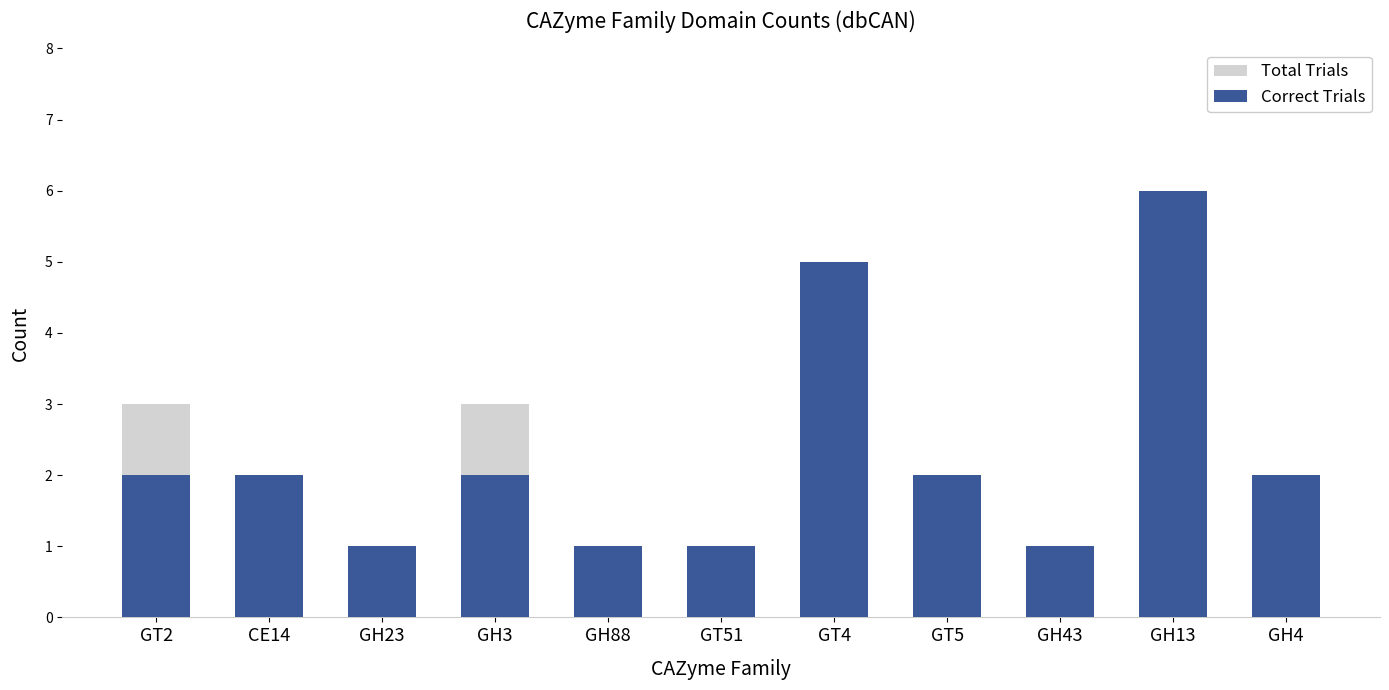

Where is Correct Trials nearest to the value 3?

GT2